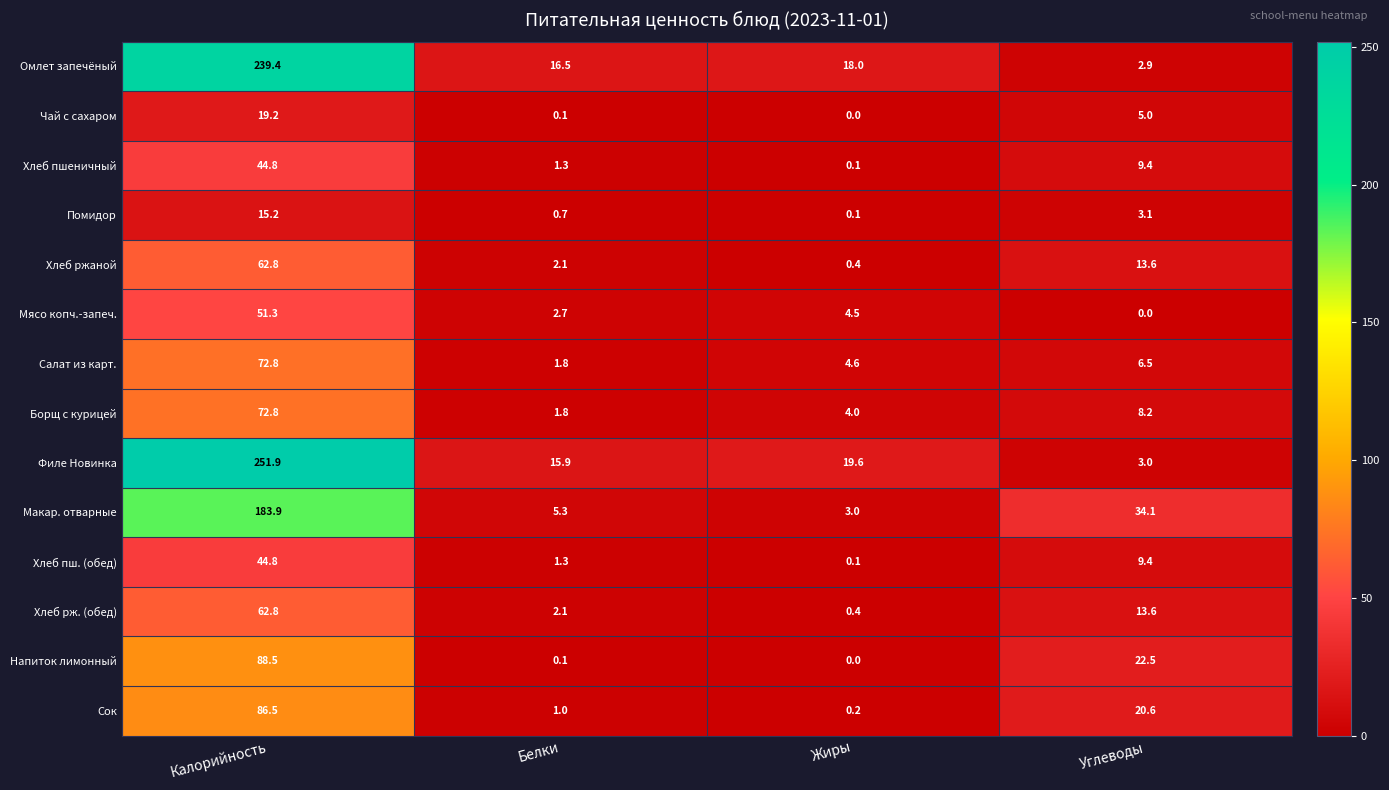

What is the spread (max minus min) of values at Калорийность?

236.7